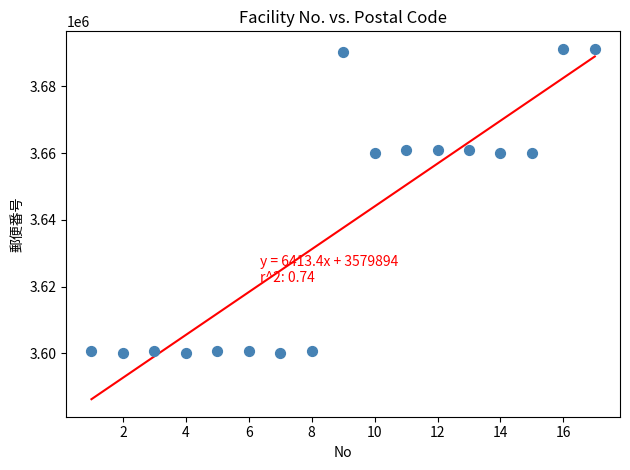

What is the range of X values (max minus min)?

16